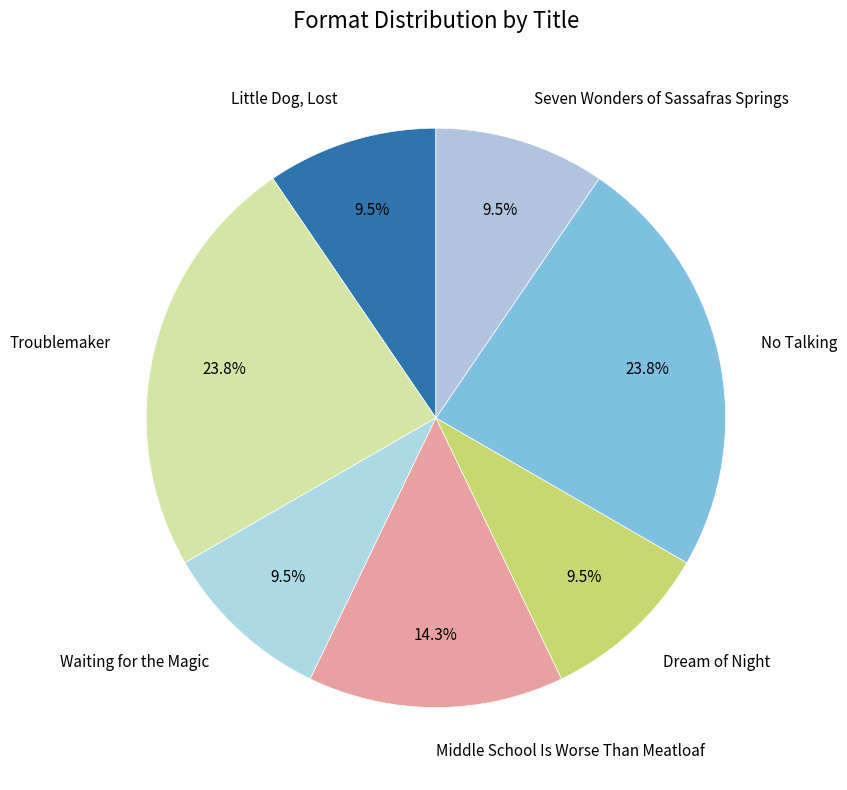

How many segments does this pie chart have?

7